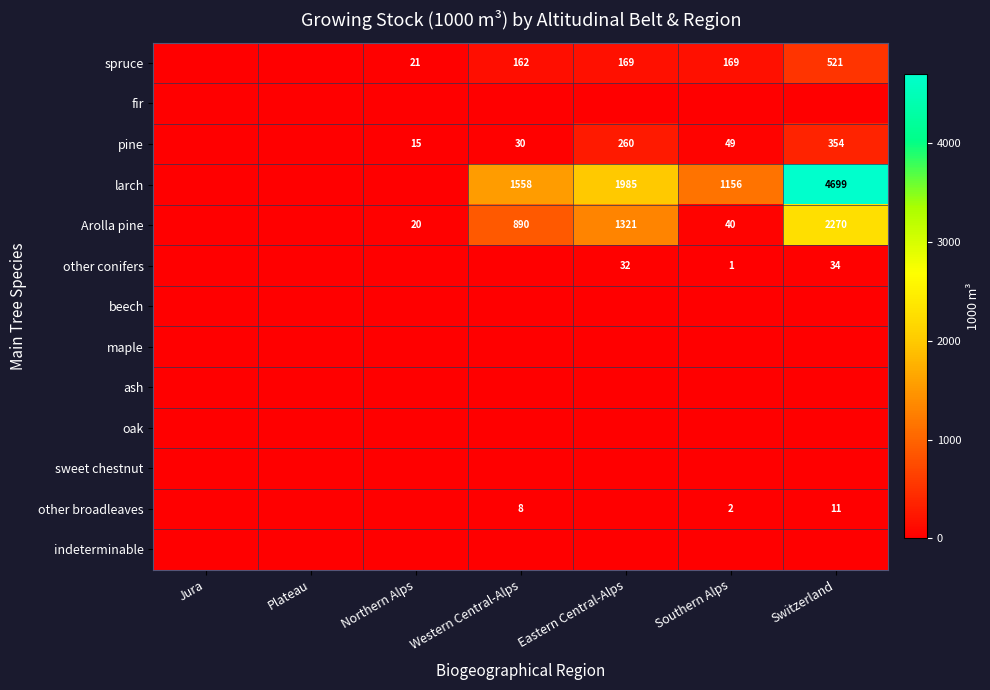

What is the total value across all series at Northern Alps?

56